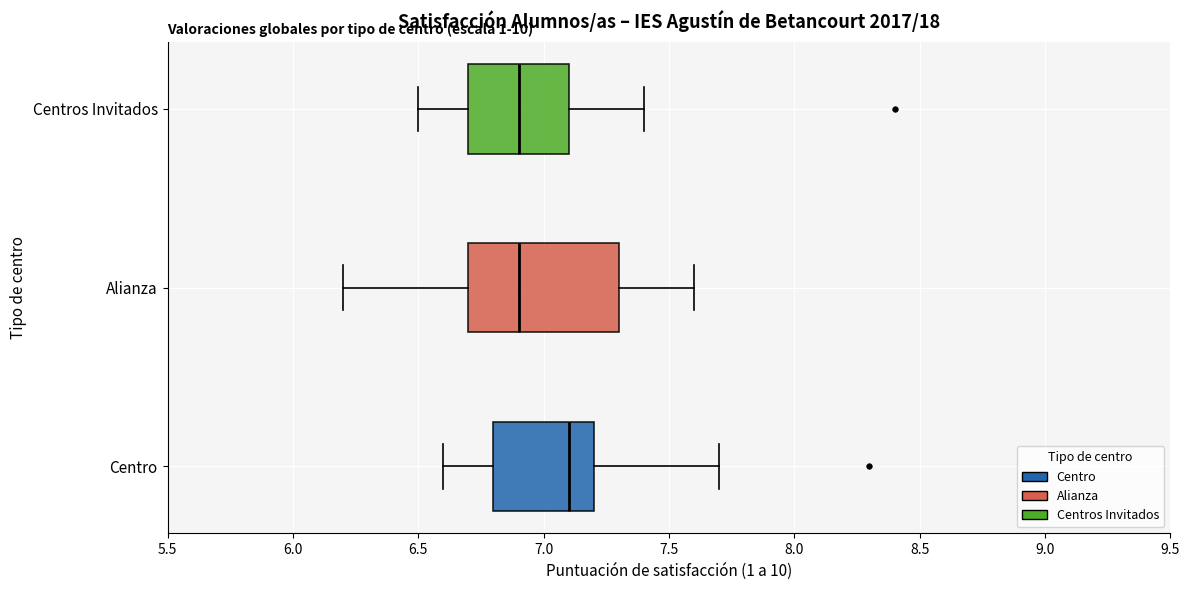

Comparing the boxes themselves (not the whiskers), which one is the widest?

Alianza